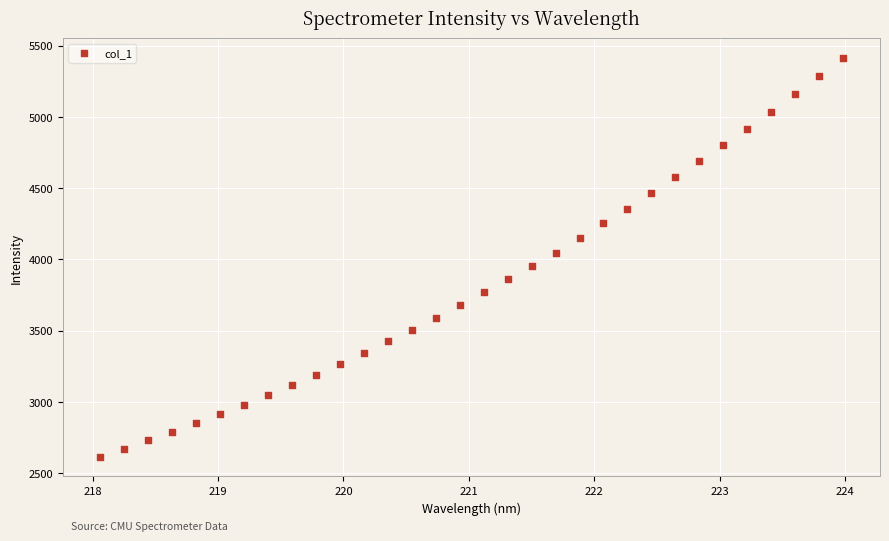

What is the range of X values (max minus min)?

5.9